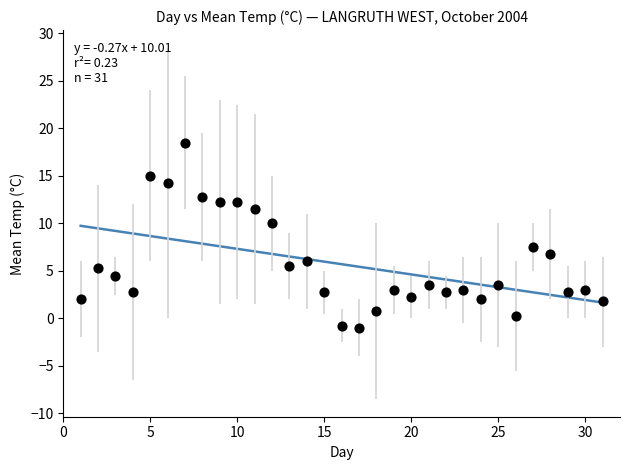

What is the range of X values (max minus min)?

30.0